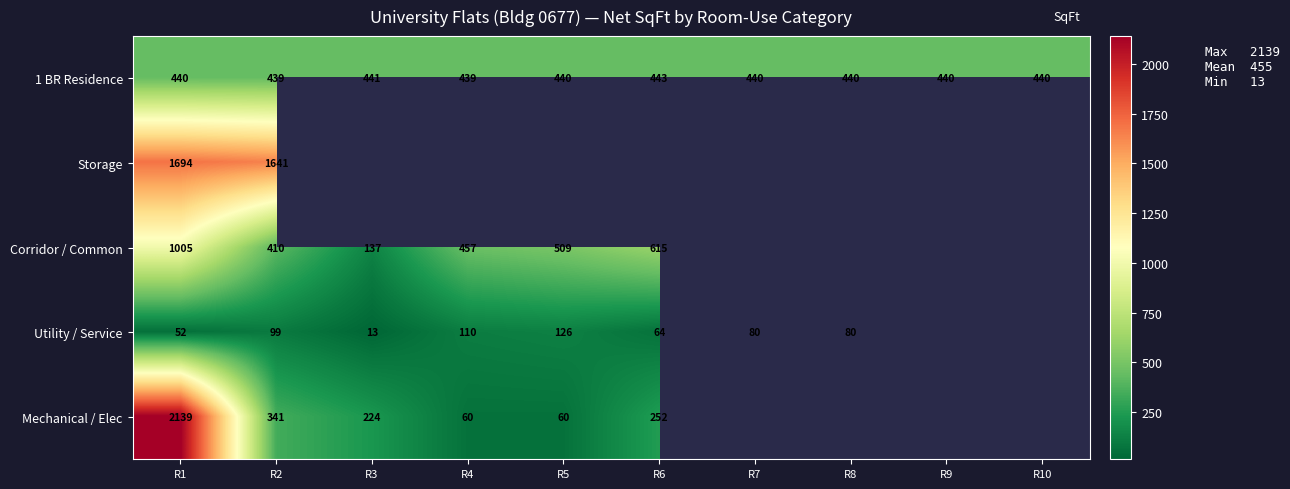

Which category has the highest value across all series?

R1